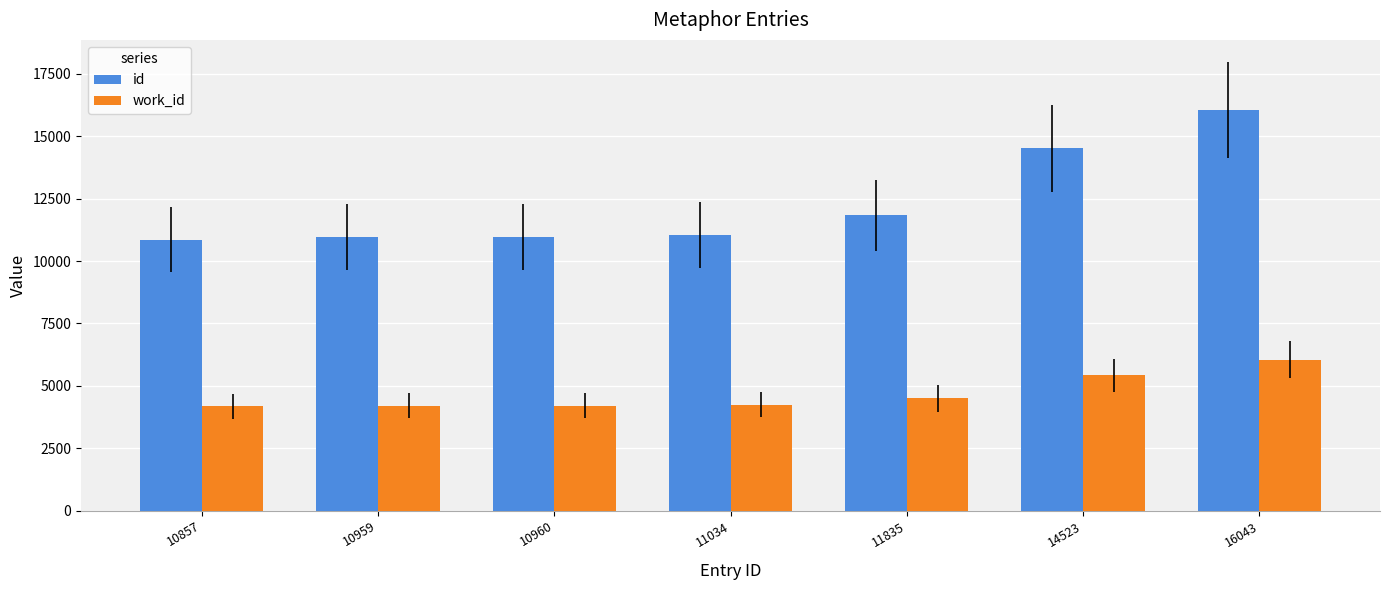

The value of work_id at 11034 is 4242. True or false?

True